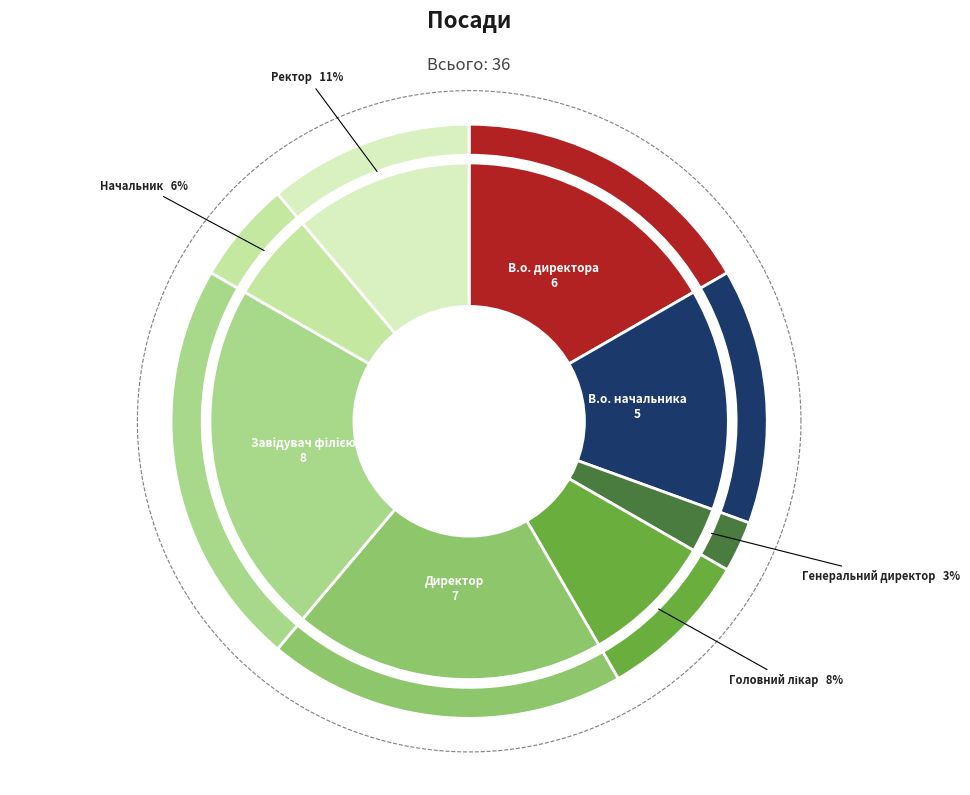

Is it true that В.о. директора is 24% of the pie?

False